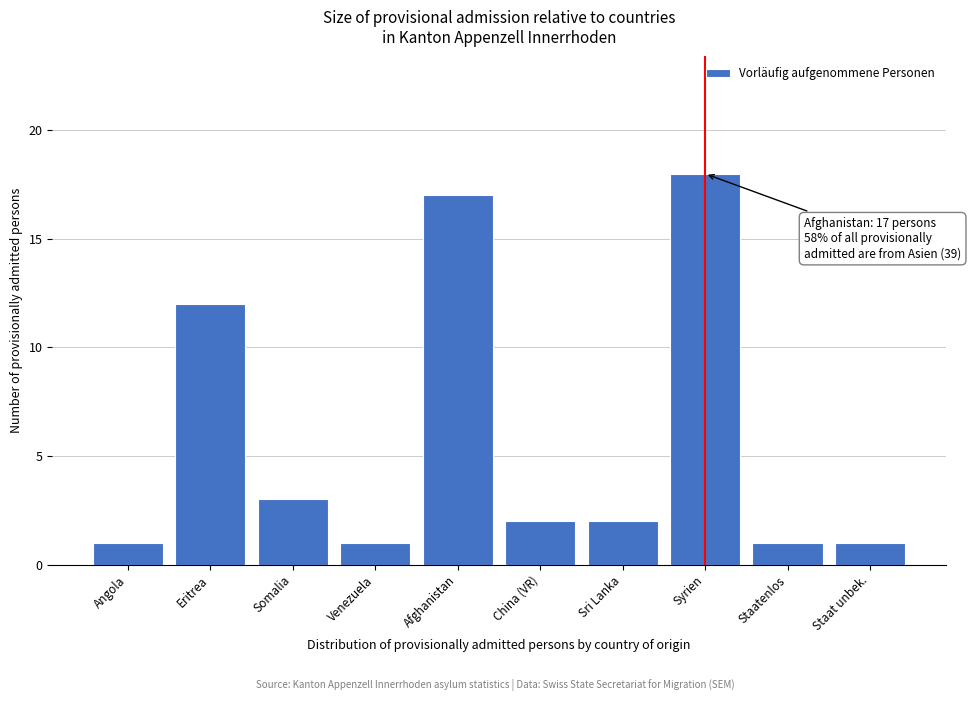

Reading right to left, list all the values displayed in this chart.

1	1	18	2	2	17	1	3	12	1